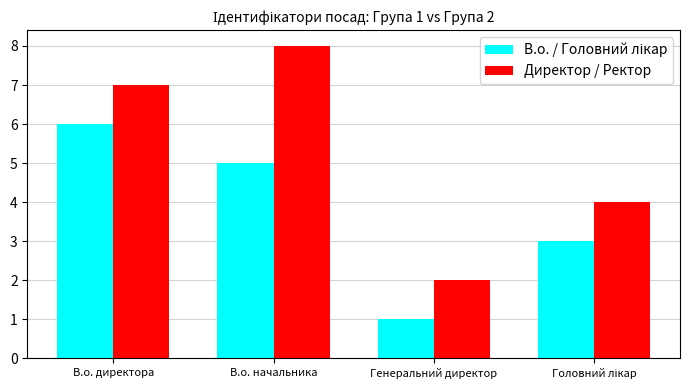

At which label does Директор / Ректор reach its minimum?

Генеральний директор